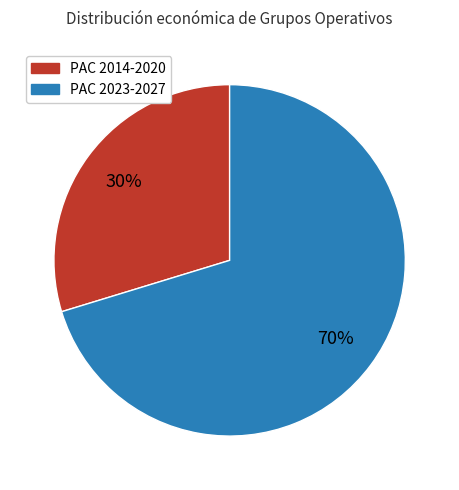

To the nearest percent, what is the average slice percentage?

50%